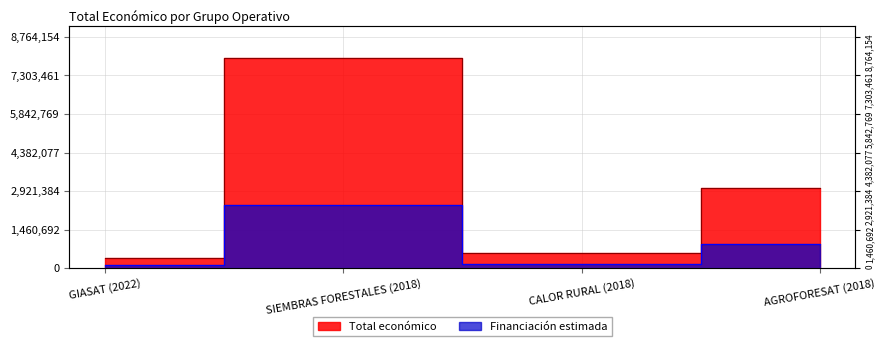

Is it true that the value at CALOR RURAL (2018) is 374117?

False